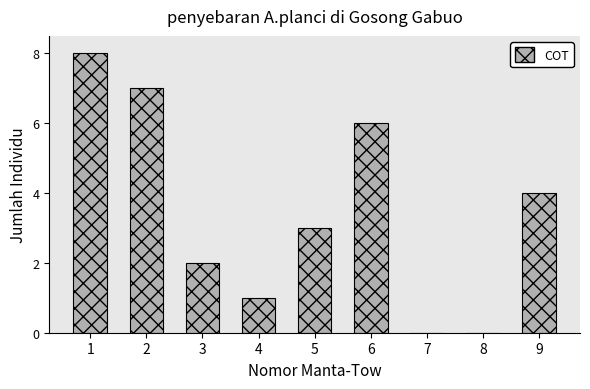

Reading left to right, extract all data points from this chart.

1=8	2=7	3=2	4=1	5=3	6=6	7=0	8=0	9=4